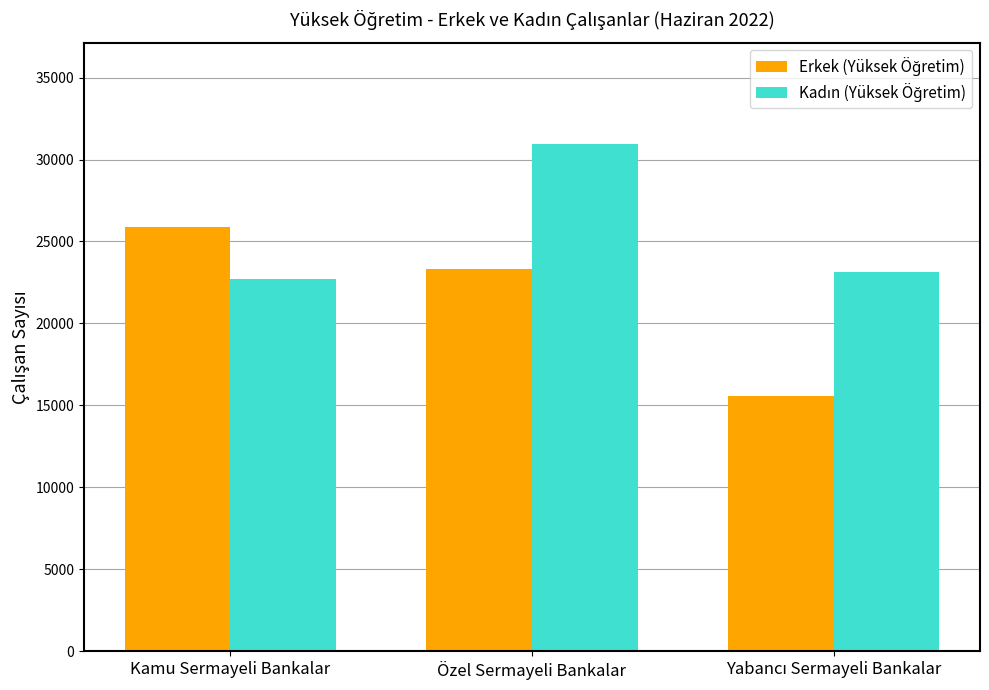

At which category is the sum across all series the highest?

Özel Sermayeli Bankalar